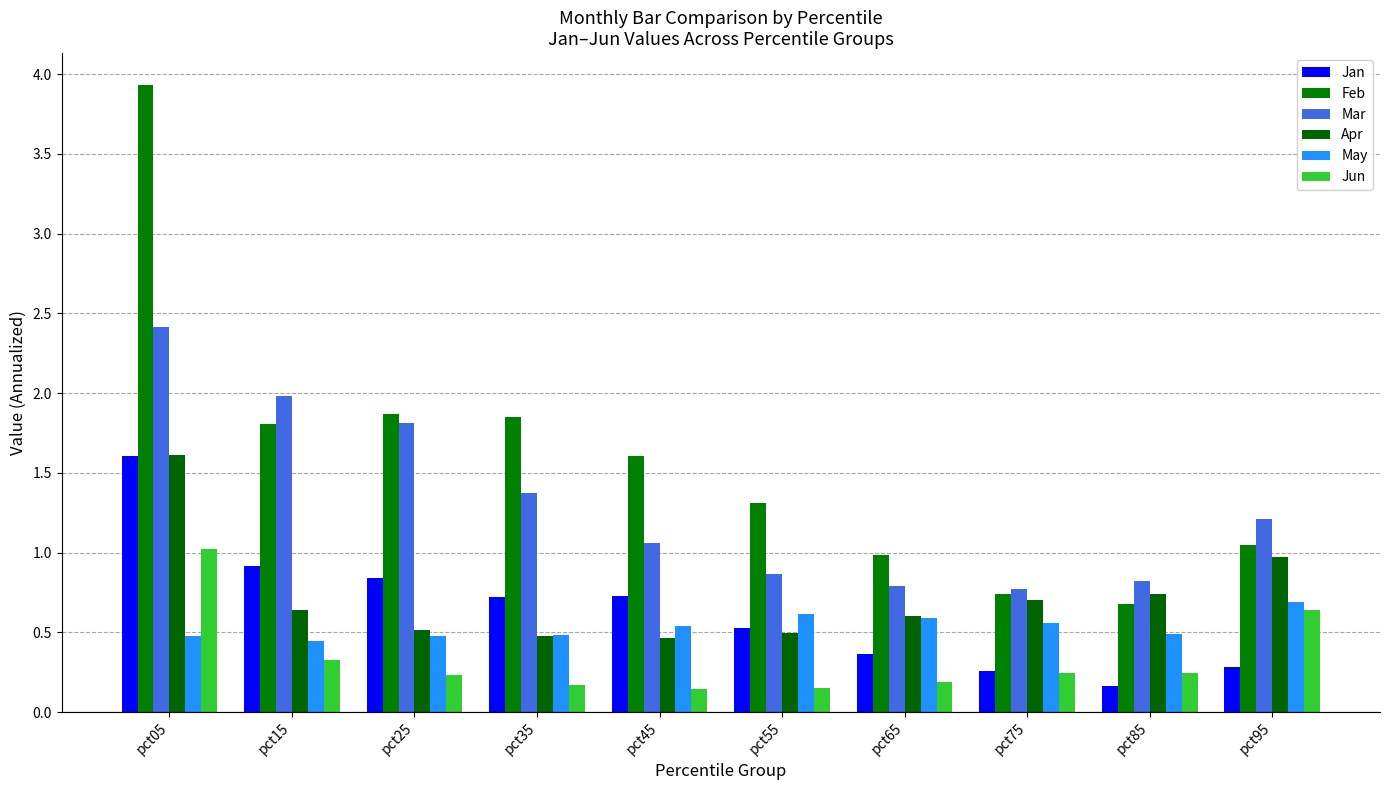

At how many categories does at least one series exceed 3?

1